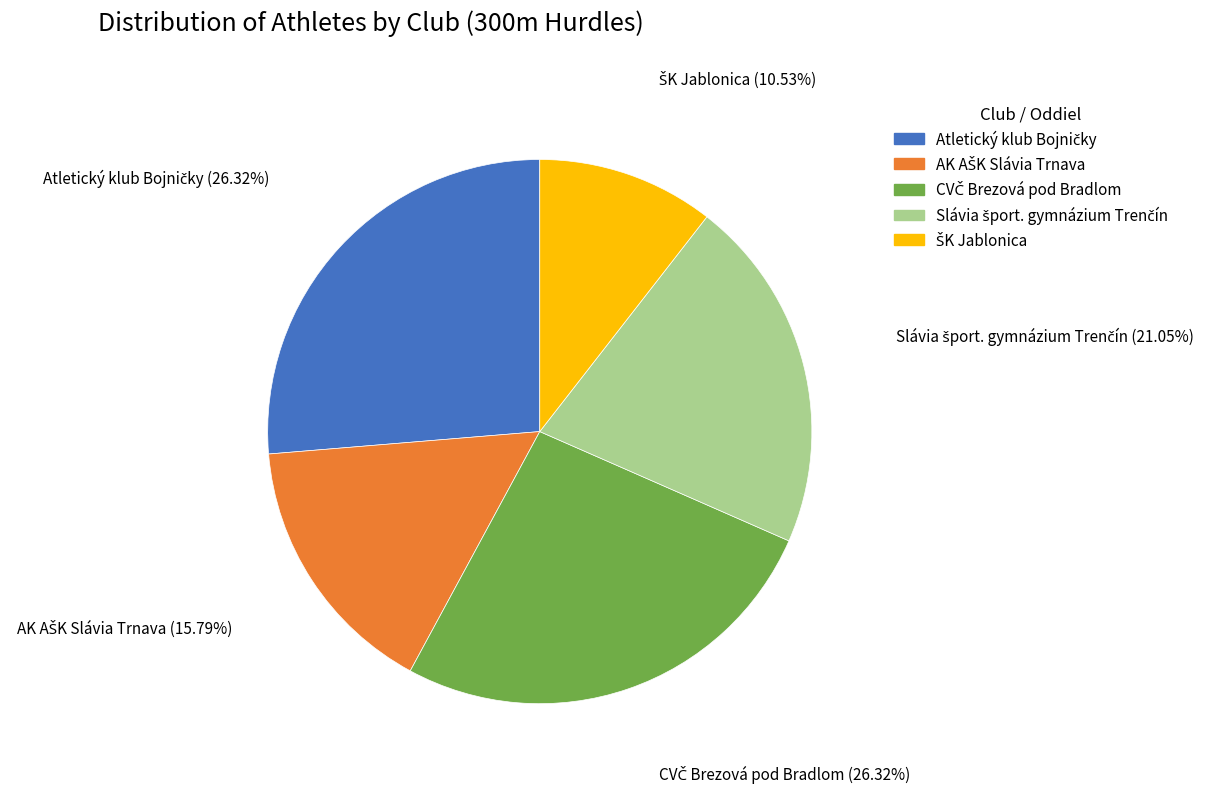

Is there any slice that represents more than half of the pie?

No